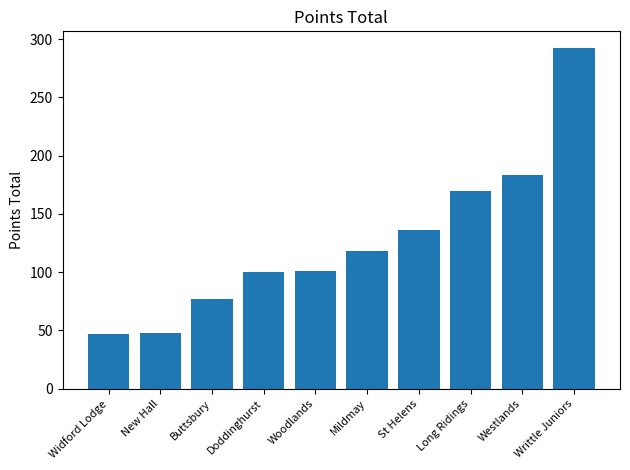

What is the change in value from Widford Lodge to Woodlands?

+54